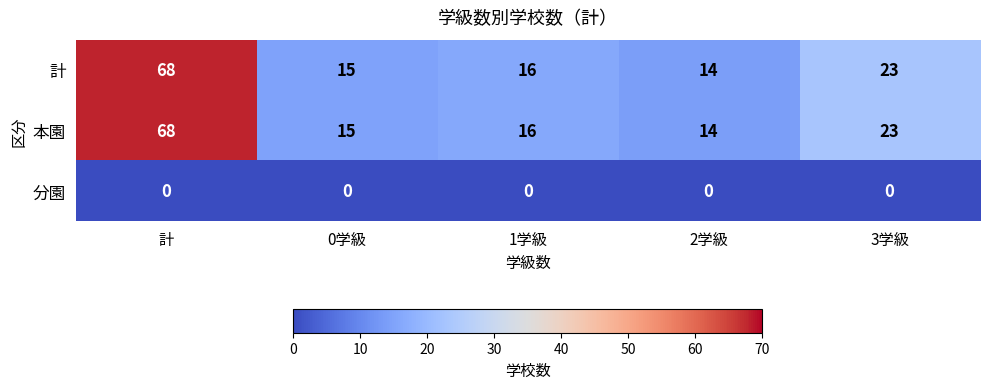

Rank the categories by 本園 value from highest to lowest.

計, 3学級, 1学級, 0学級, 2学級